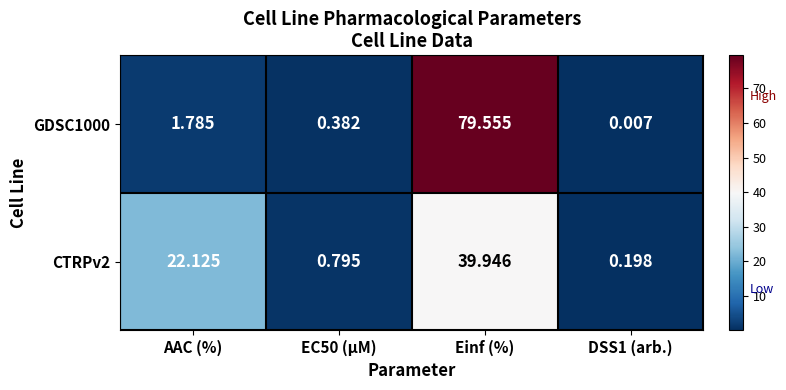

At which label is CTRPv2 closest to 20?

AAC (%)